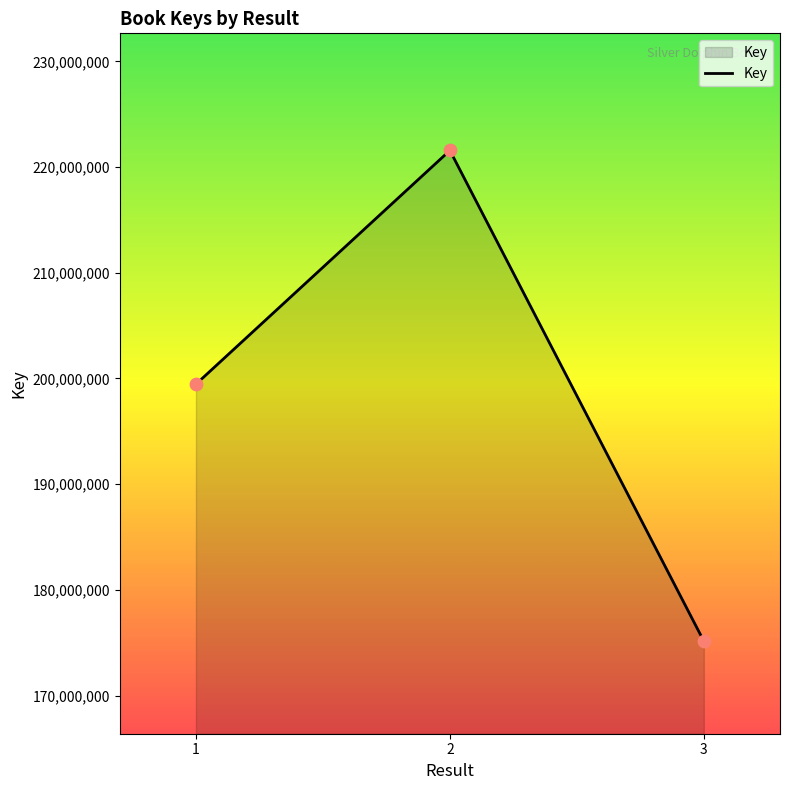

What is the change in value from 2 to 3?

-46426502